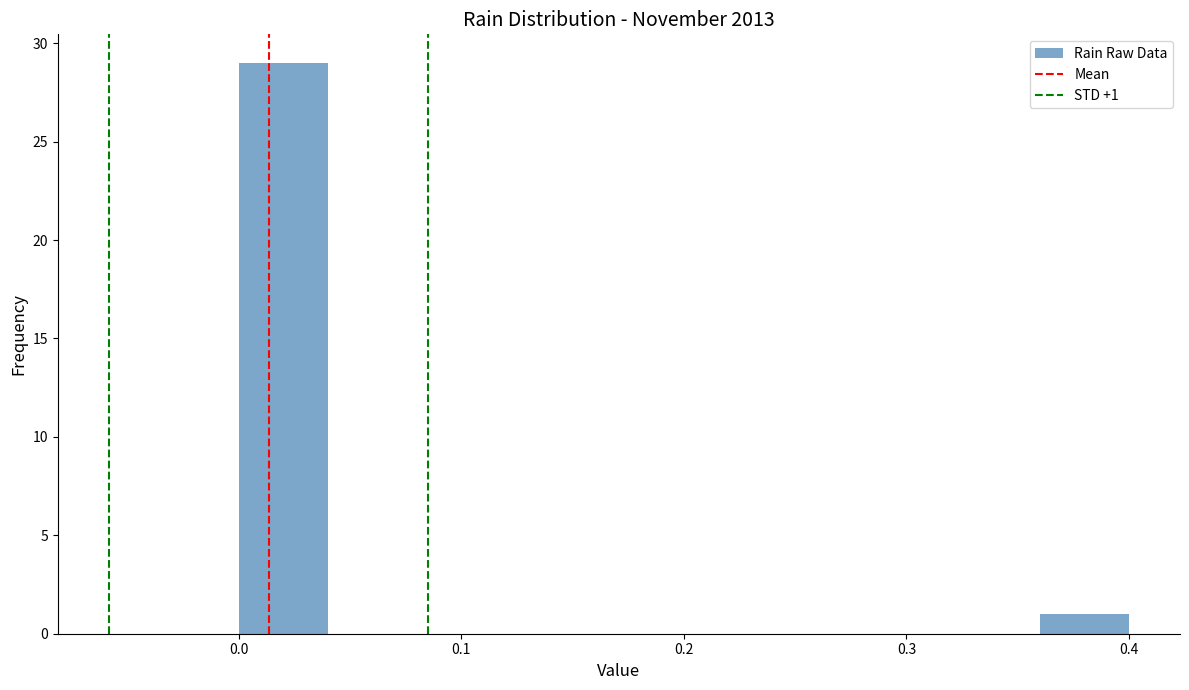

Over which range of the x-axis is the bar tallest?

0.00 to 0.04